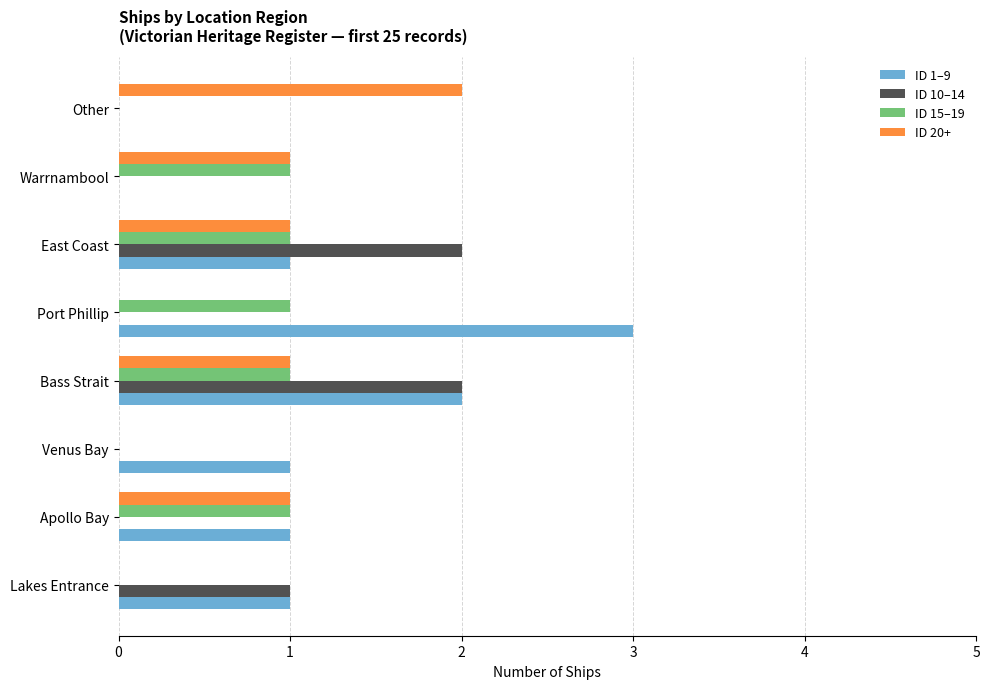

What is the maximum value for ID 10–14?

2